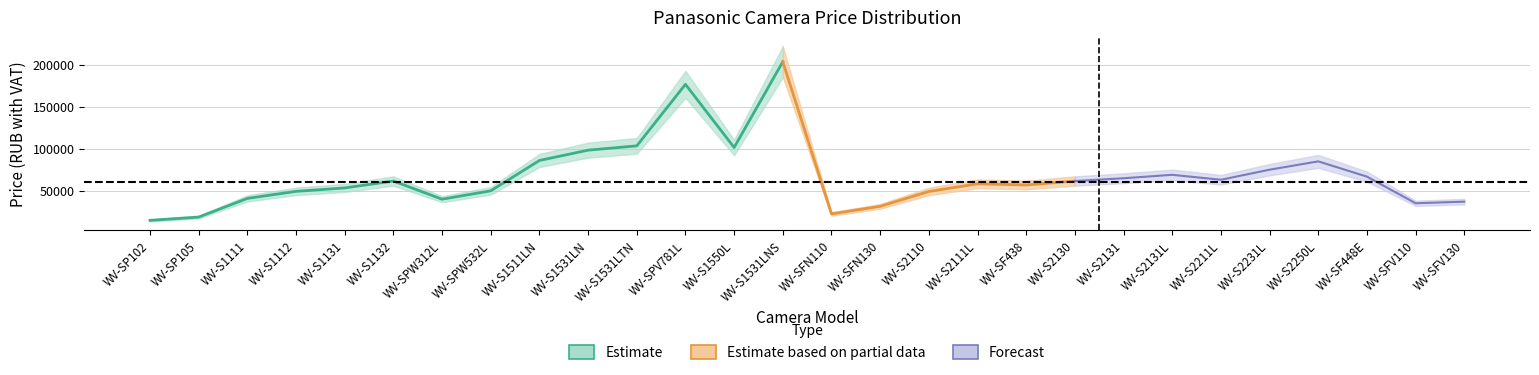

True or false: price_vat_forecast and price_vat_low intersect in this chart.

False